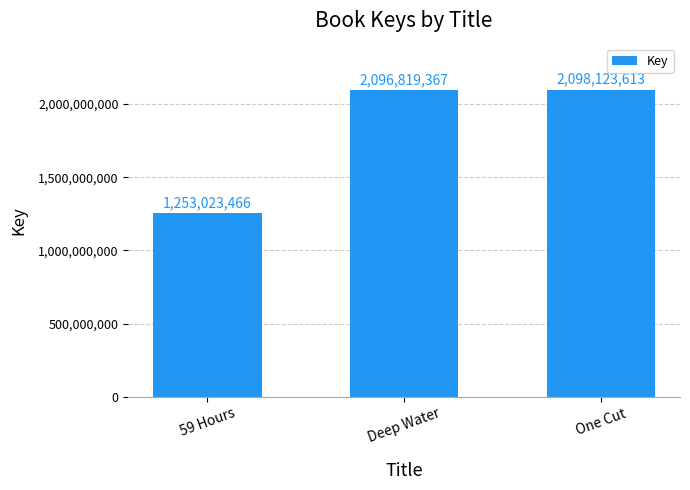

Rank the categories by value from highest to lowest.

One Cut, Deep Water, 59 Hours